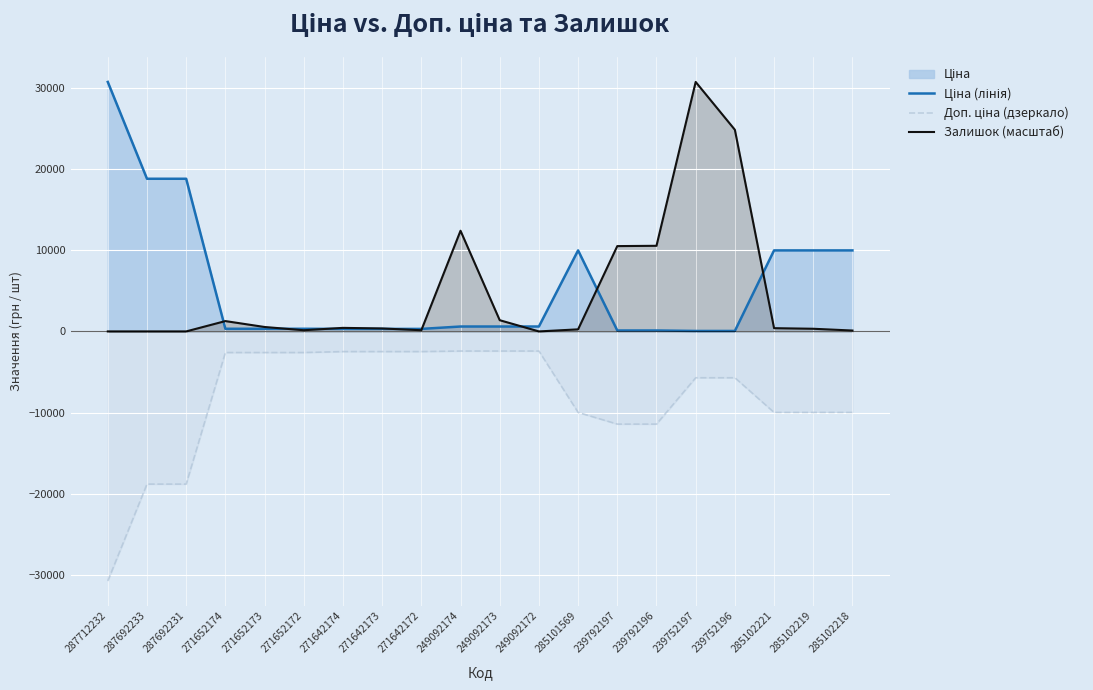

Reading left to right, list all the values displayed in this chart.

Ціна (лінія): 30717.1	18796.8	18796.8	324.8	324.8	324.8	310.3	310.3	310.3	603.7	603.7	603.7	9975.0	114.1	114.1	57.0	57.0	9975.0	9975.0	9975.0
Доп. ціна (дзеркало): -30717.1	-18796.8	-18796.8	-2598.3	-2598.3	-2598.3	-2482.4	-2482.4	-2482.4	-2414.8	-2414.8	-2414.8	-9975.0	-11410.0	-11410.0	-5705.0	-5705.0	-9975.0	-9975.0	-9975.0
Залишок (масштаб): 0.0	0.0	0.0	1272.3	545.3	145.4	436.2	363.5	145.4	12395.9	1381.4	0.0	254.5	10505.6	10542.0	30717.1	24828.2	399.9	327.2	109.1